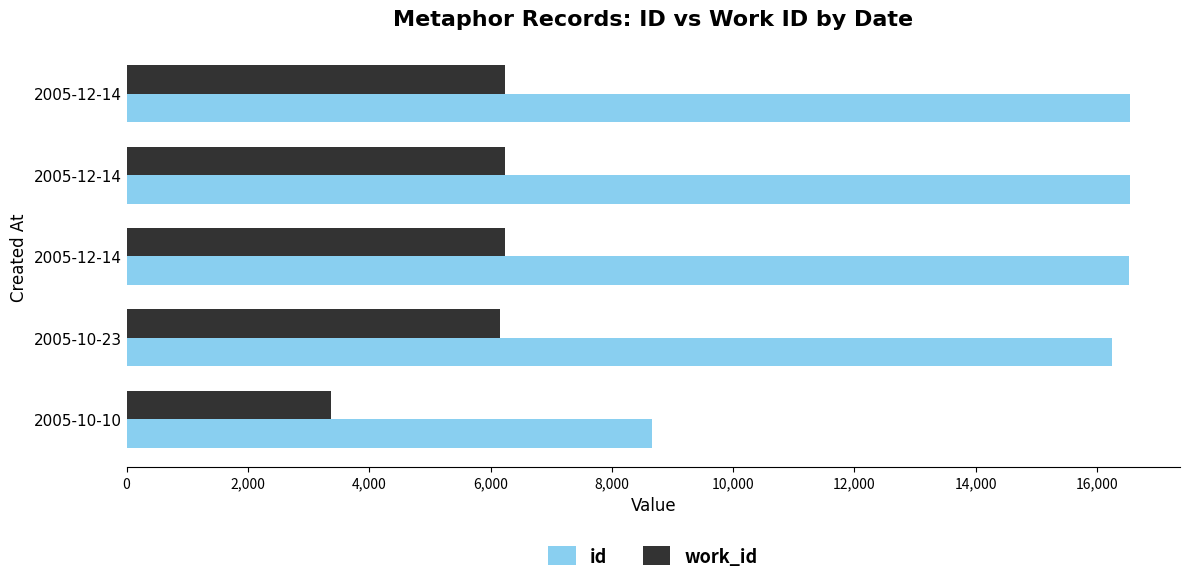

What are all the series names shown in the legend?

id, work_id